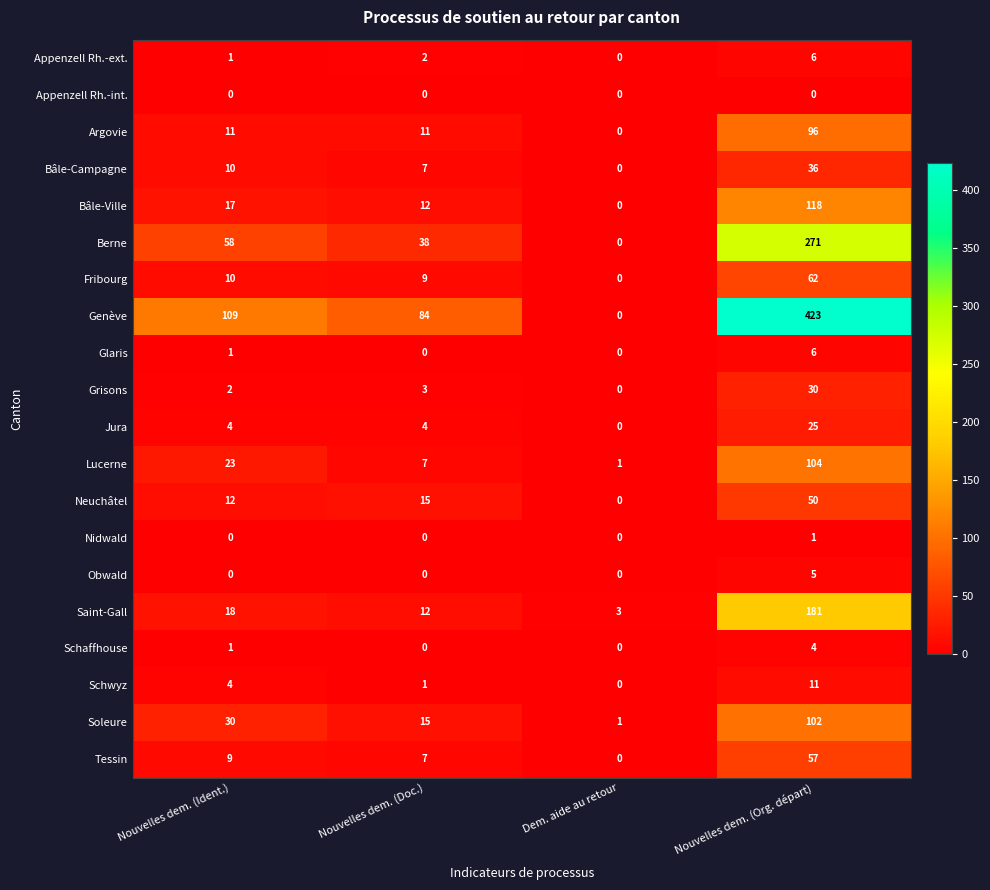

Which label corresponds to the largest value in the chart?

Nouvelles dem. (Org. départ)